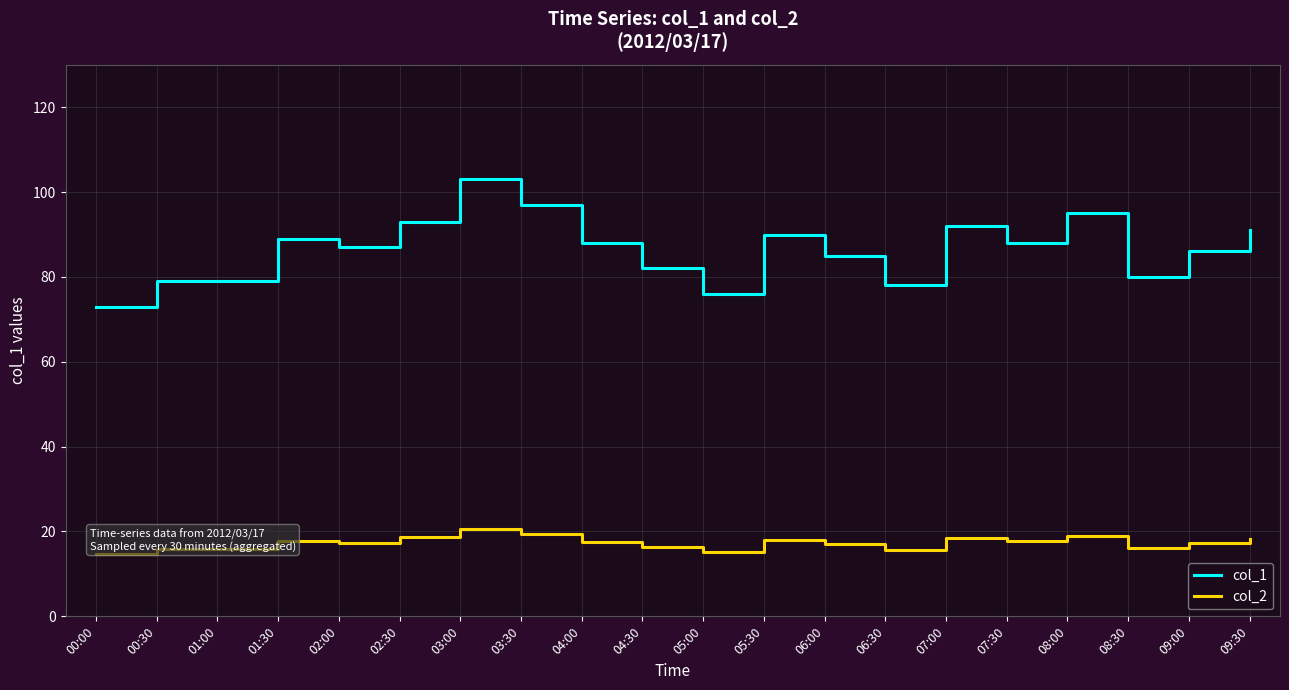

What position from the right is 08:30?

3